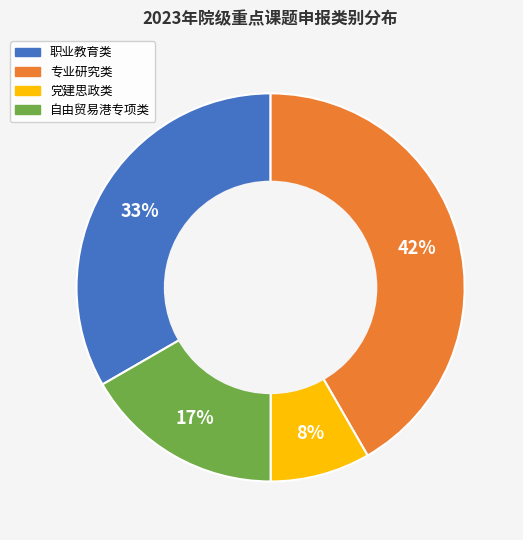

Does 自由贸易港专项类 represent more than half of the total?

No